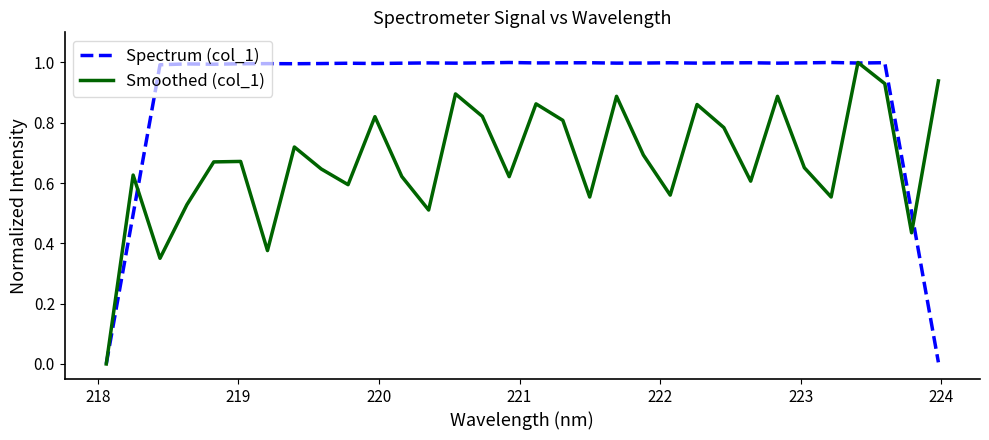

How many interior local valleys does the Smoothed (col_1) series have?

10